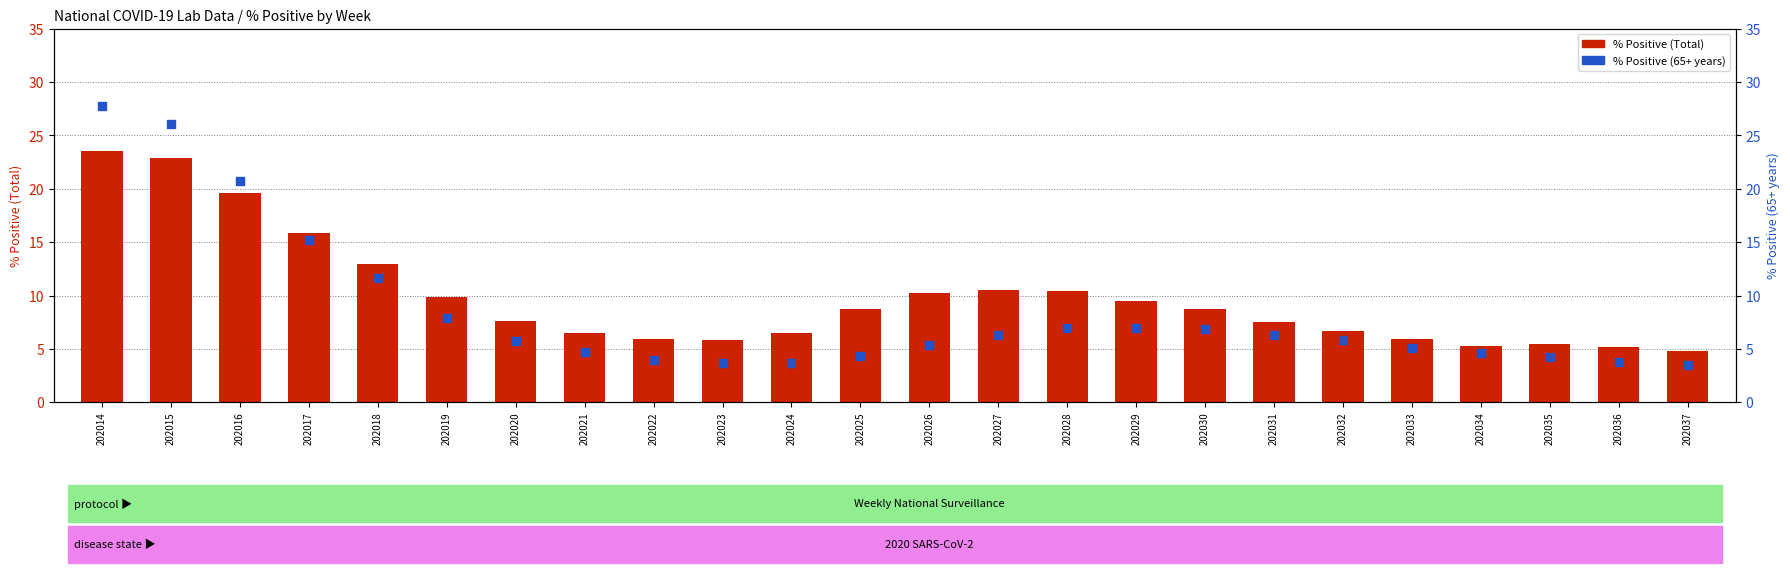

Is the value of % Pos Total at 202026 greater than the value of % Pos 65+ at 202022?

Yes